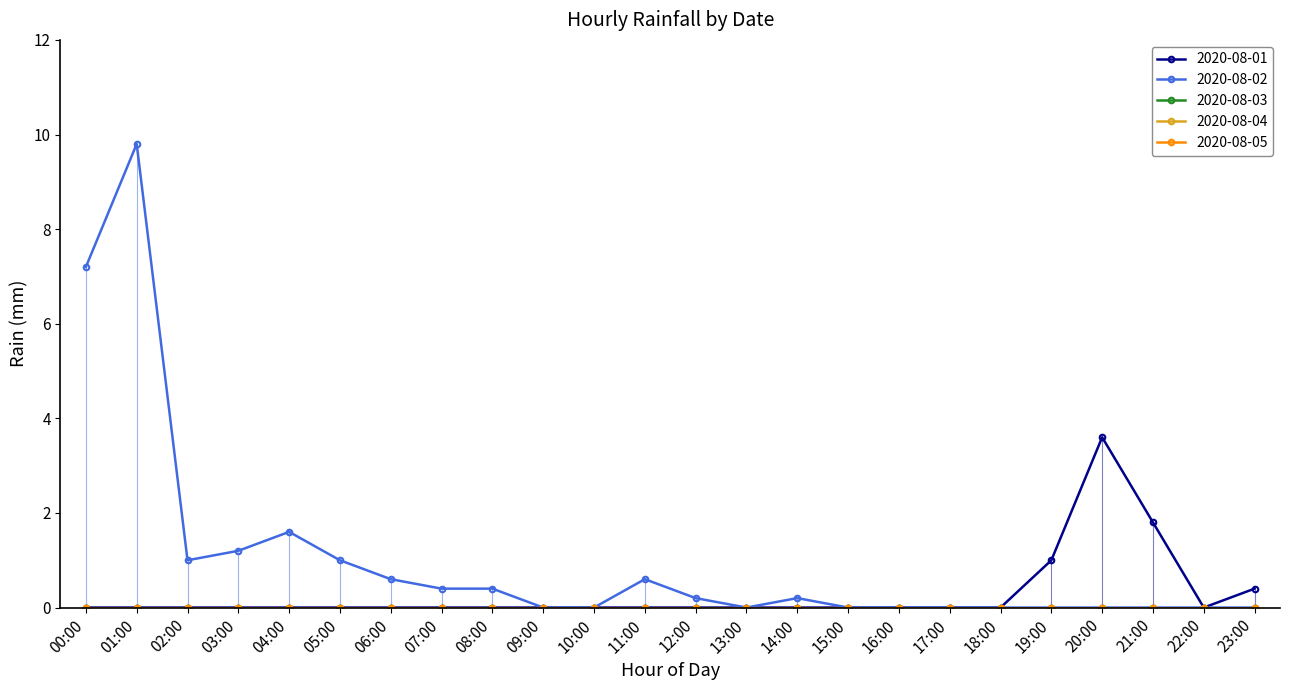

What is the label of the 16th point from the right?

08:00